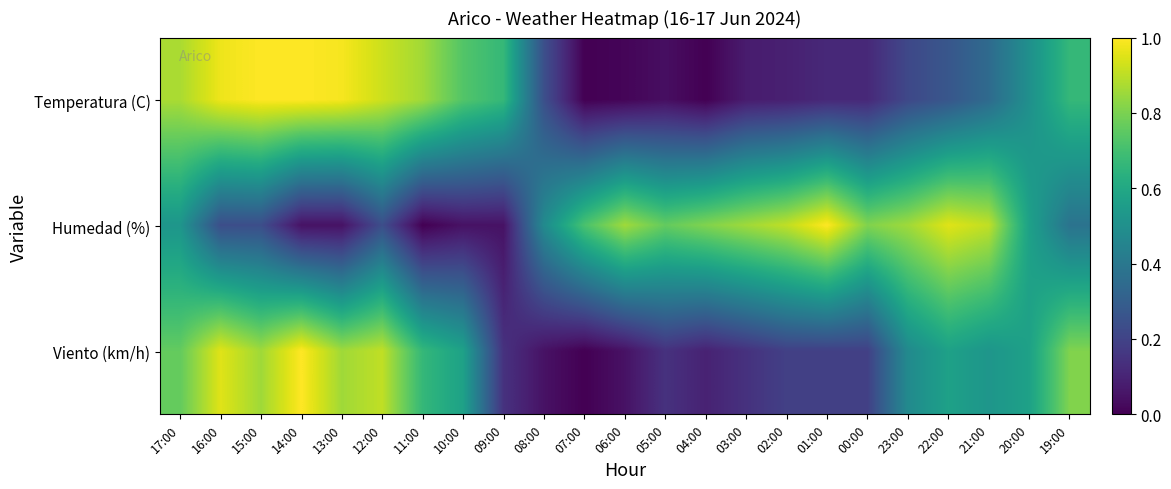

Which series has the widest spread of values?

Temperatura (C)